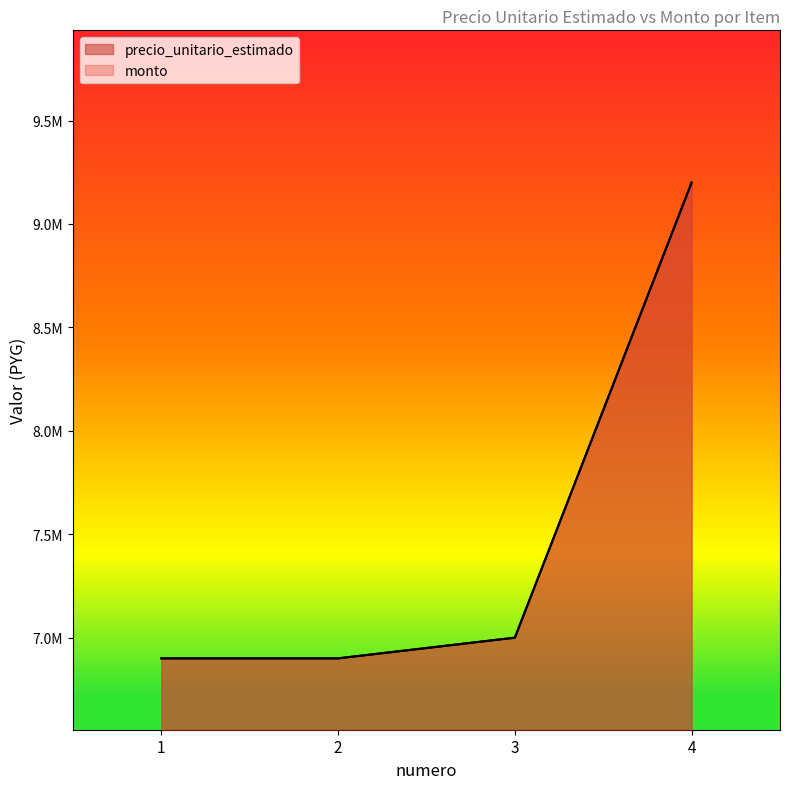

At which label does monto reach its peak?

4